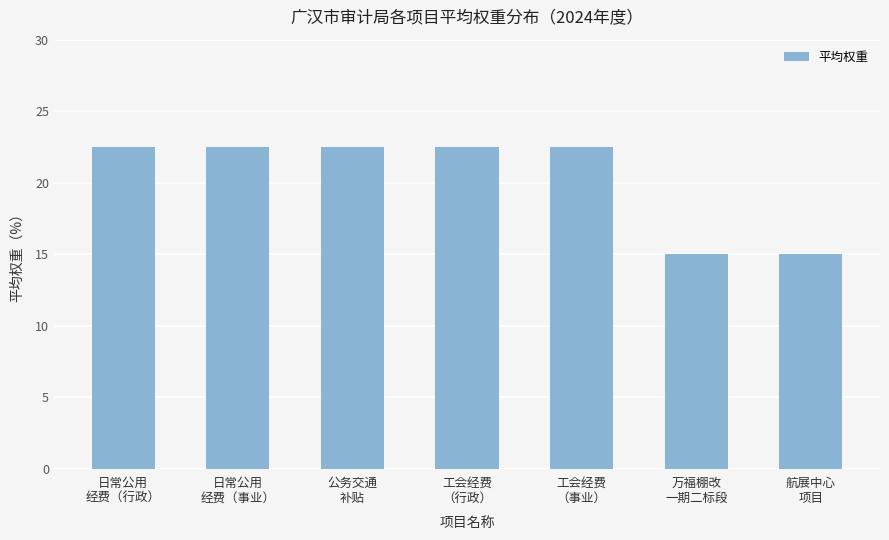

Reading left to right, list all the values displayed in this chart.

日常公用
经费（行政）=22.5	日常公用
经费（事业）=22.5	公务交通
补贴=22.5	工会经费
（行政）=22.5	工会经费
（事业）=22.5	万福棚改
一期二标段=15.0	航展中心
项目=15.0